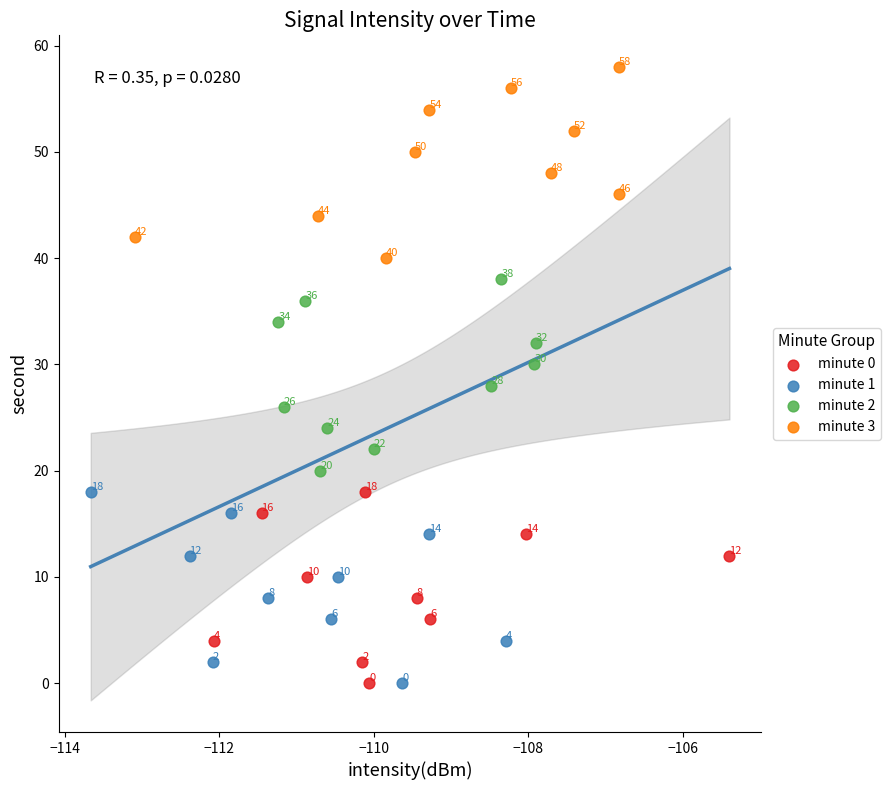

Which series reaches the maximum Y coordinate?

minute 3